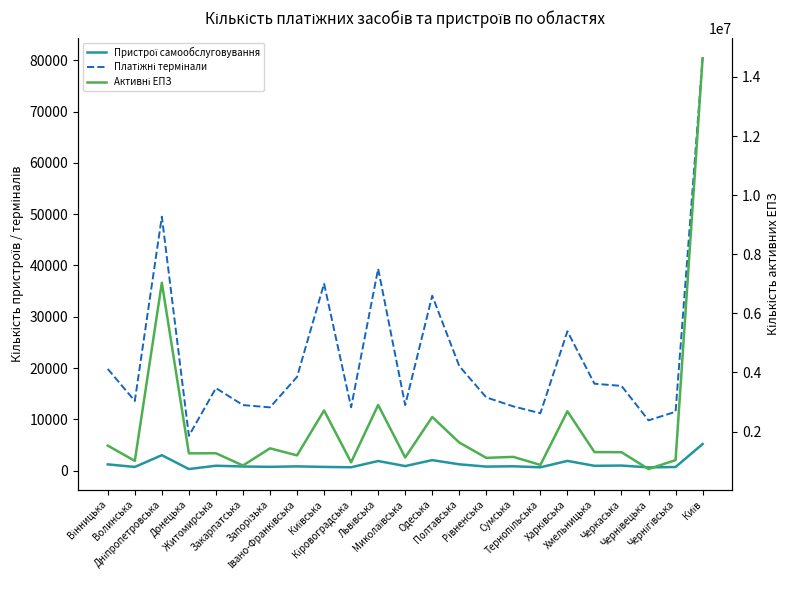

What is the difference between the Активні ЕПЗ values at Закарпатська and Одеська?

1641405